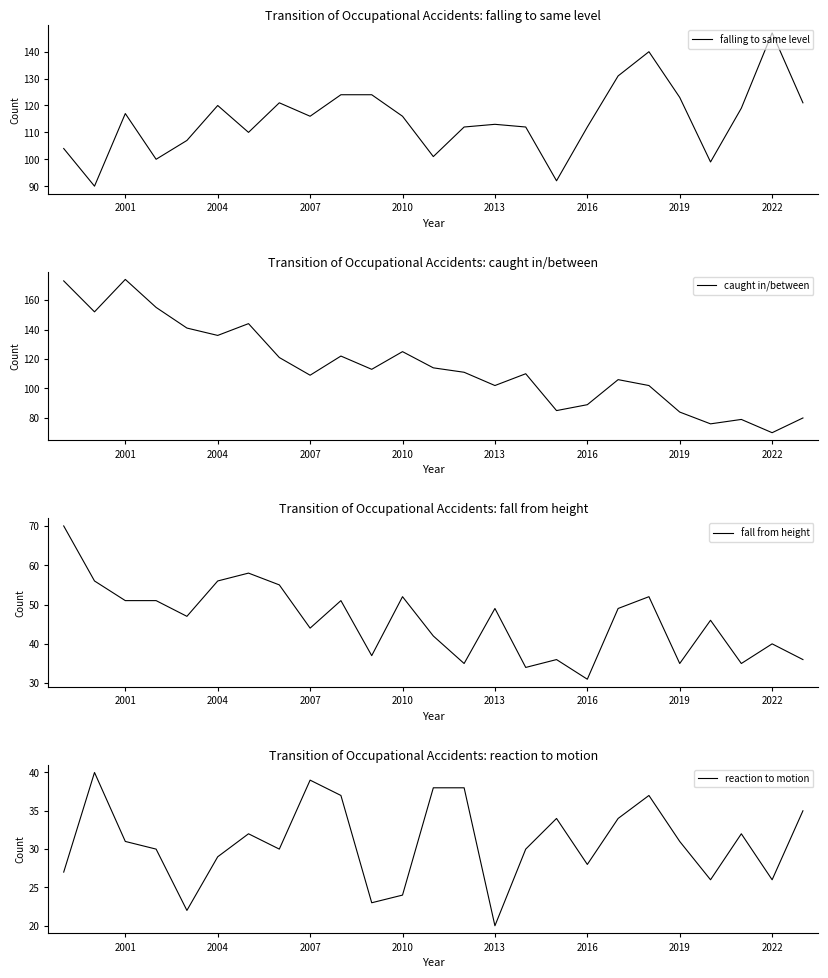

True or false: falling to same level has a value of 123 at 2019.

True